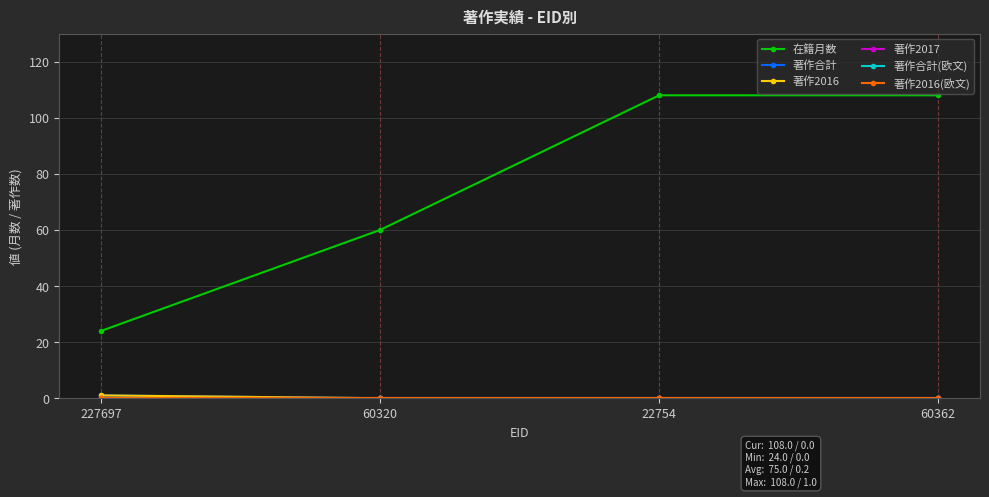

The 著作合計(欧文) series shows 0 at 227697. True or false?

True